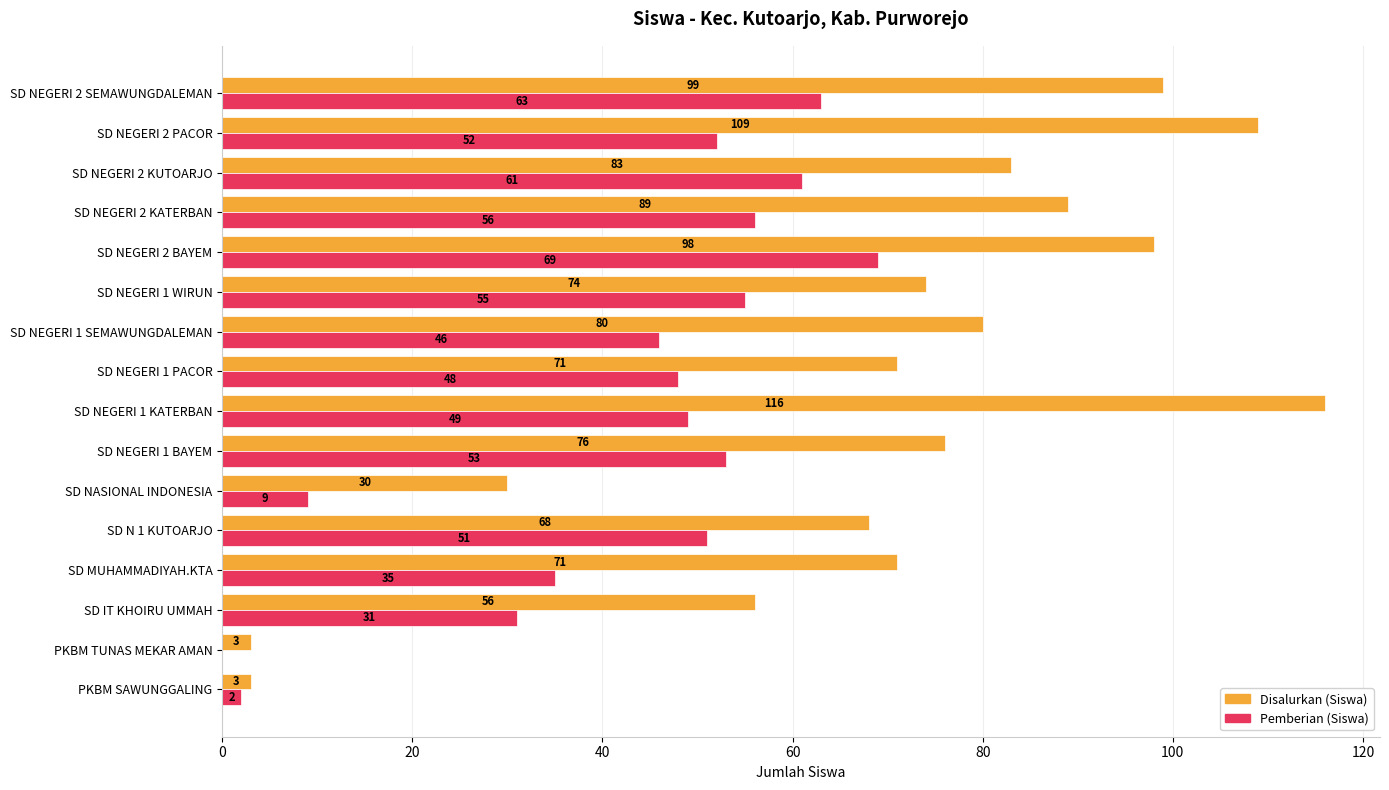

At which category is the sum across all series the highest?

SD NEGERI 2 BAYEM